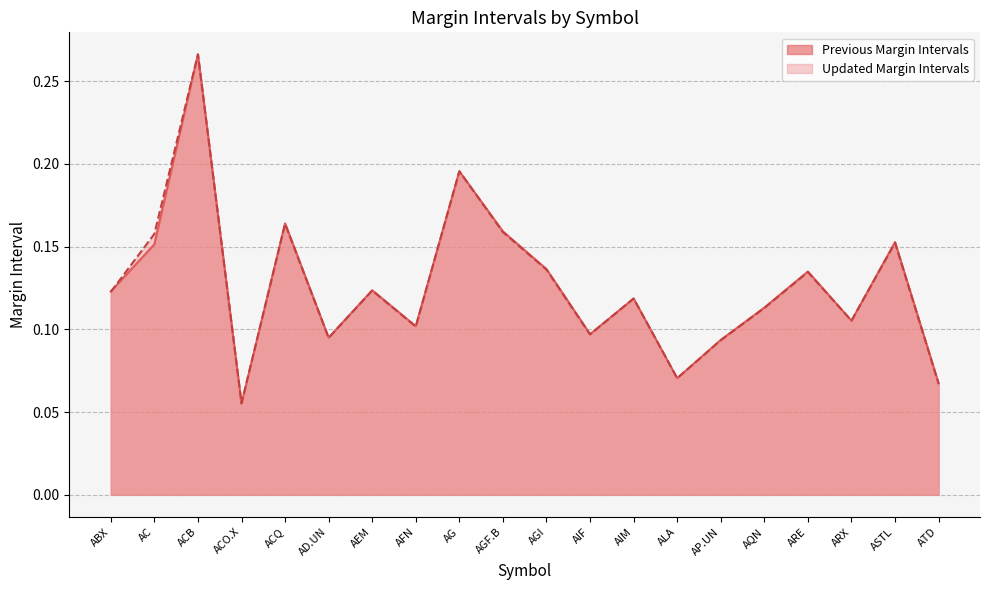

Reading left to right, what are all the values shown in this chart?

Previous Margin Intervals: ABX=0.1	AC=0.2	ACB=0.3	ACO.X=0.1	ACQ=0.2	AD.UN=0.1	AEM=0.1	AFN=0.1	AG=0.2	AGF.B=0.2	AGI=0.1	AIF=0.1	AIM=0.1	ALA=0.1	AP.UN=0.1	AQN=0.1	ARE=0.1	ARX=0.1	ASTL=0.2	ATD=0.1
Updated Margin Intervals: ABX=0.1	AC=0.2	ACB=0.3	ACO.X=0.1	ACQ=0.2	AD.UN=0.1	AEM=0.1	AFN=0.1	AG=0.2	AGF.B=0.2	AGI=0.1	AIF=0.1	AIM=0.1	ALA=0.1	AP.UN=0.1	AQN=0.1	ARE=0.1	ARX=0.1	ASTL=0.2	ATD=0.1